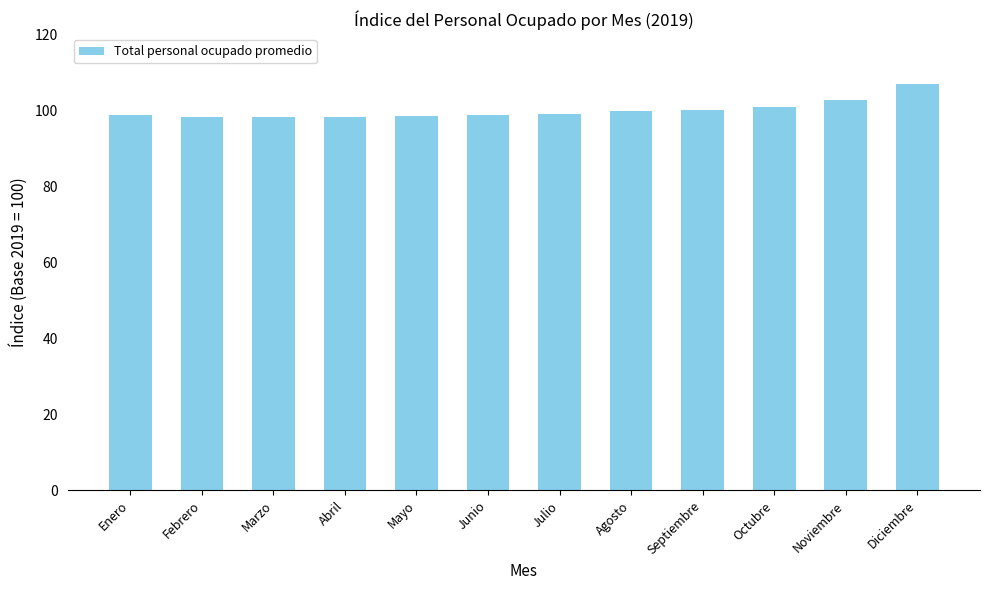

Read the value at Junio.

98.7